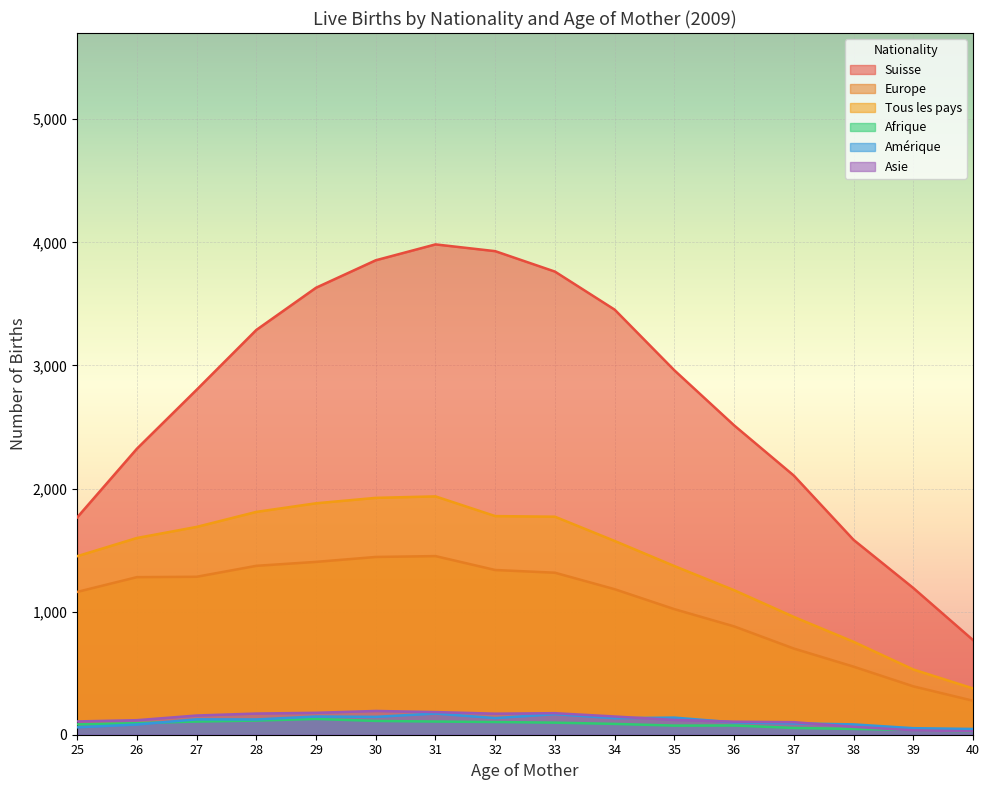

The Europe series shows 2091 at 29. True or false?

False